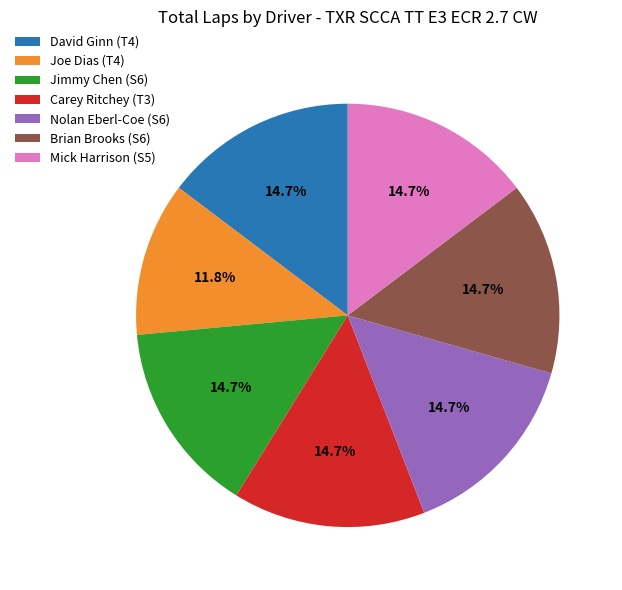

Does Nolan Eberl-Coe (S6) account for over 50% of the chart?

No